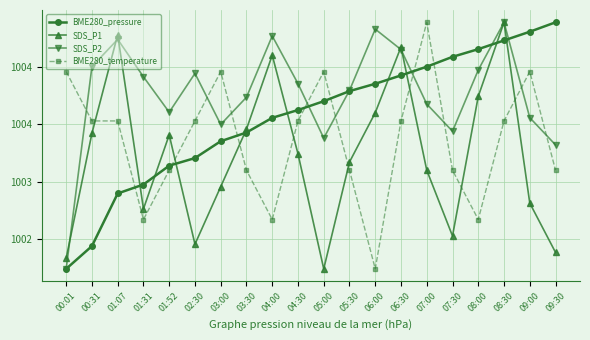

What are all the series names shown in the legend?

BME280_pressure, SDS_P1, SDS_P2, BME280_temperature